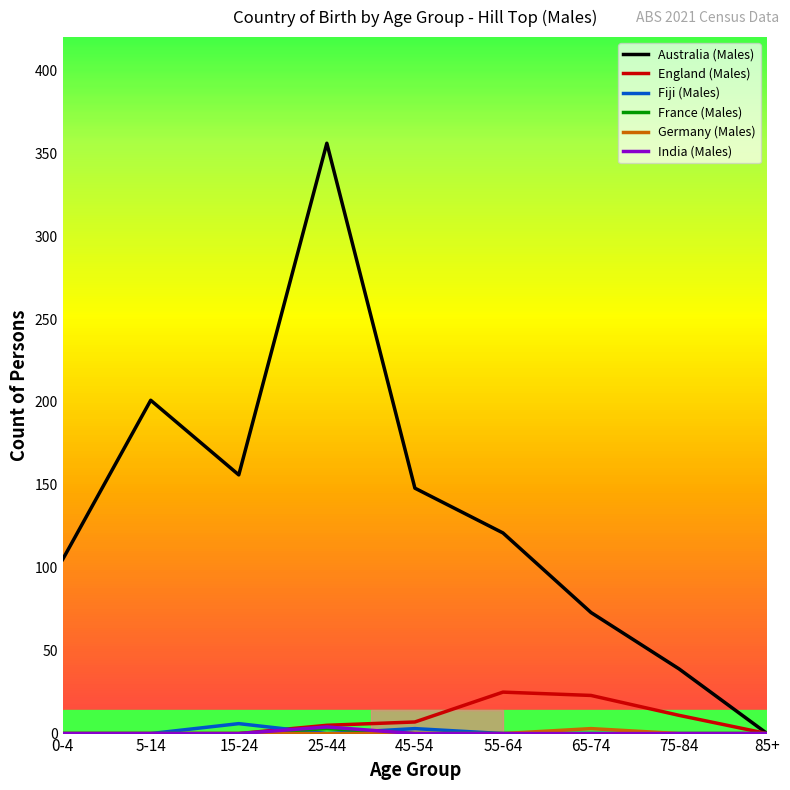

How many categories are shown in the chart?

9